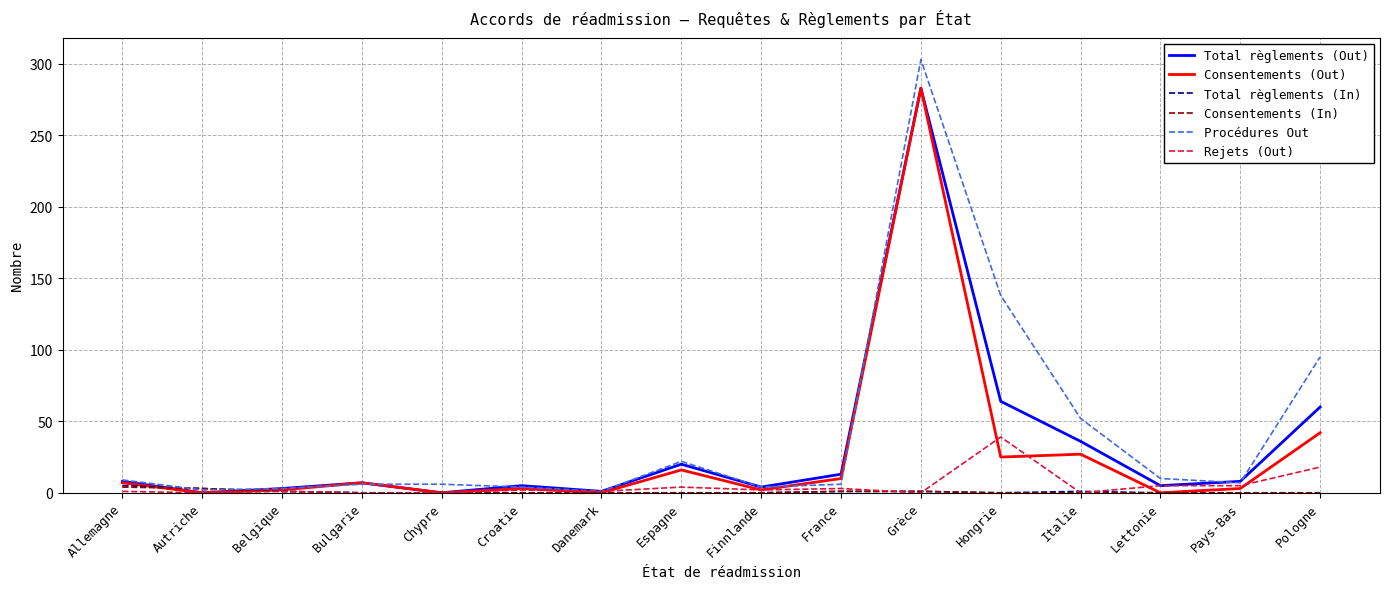

What is the maximum value for Total règlements (Out)?

283